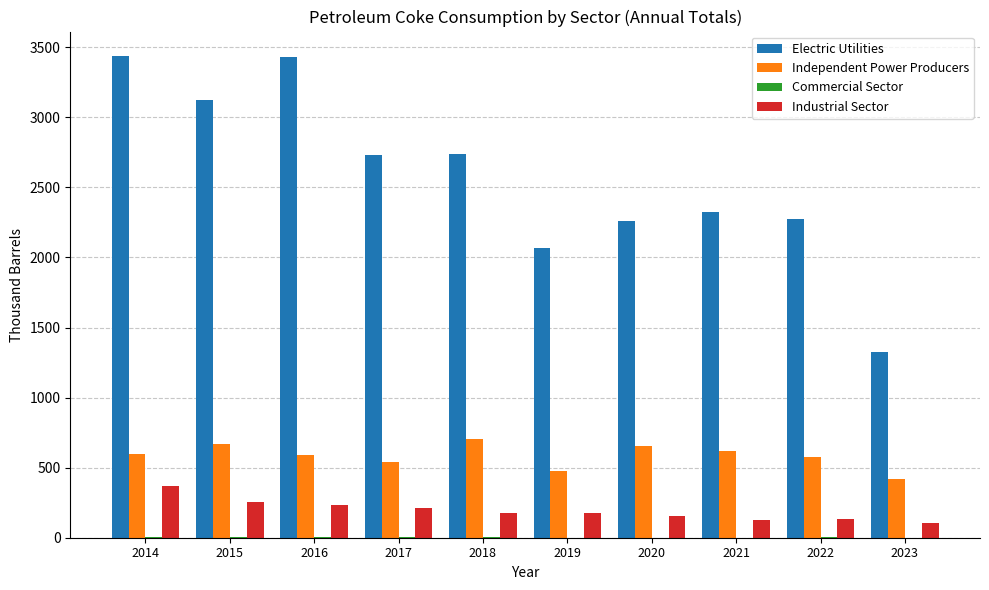

Which series has the largest total across all categories?

Electric Utilities